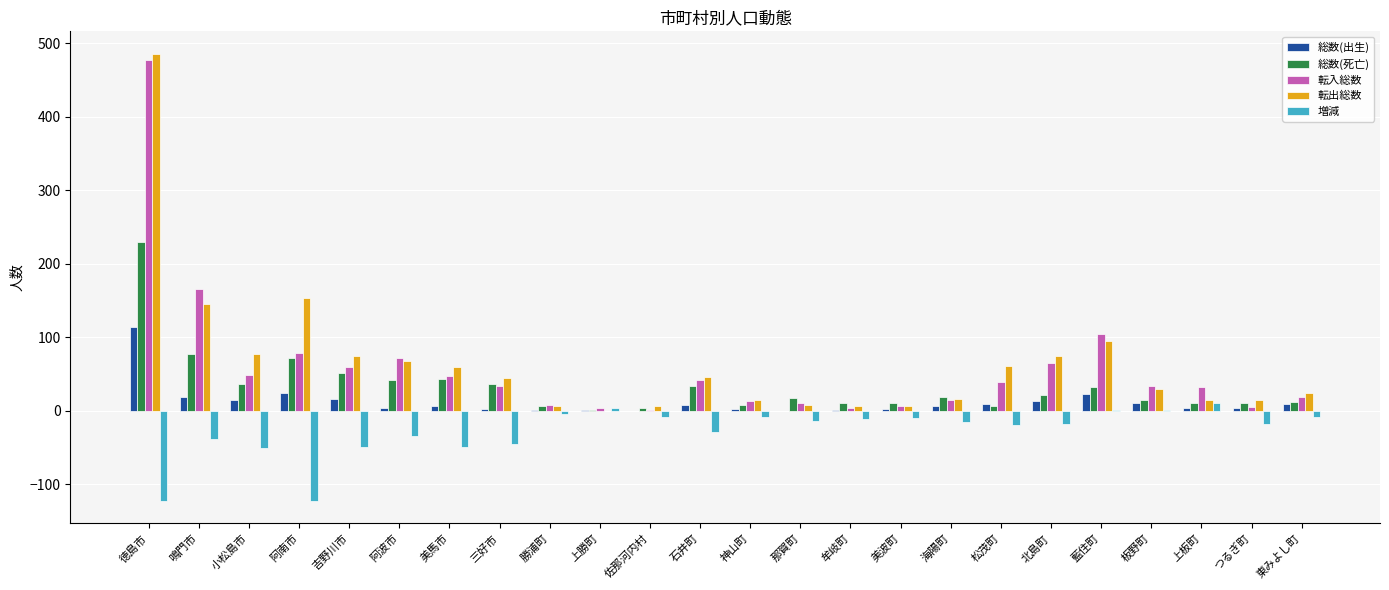

The value of 増減 at 徳島市 is -123. True or false?

True